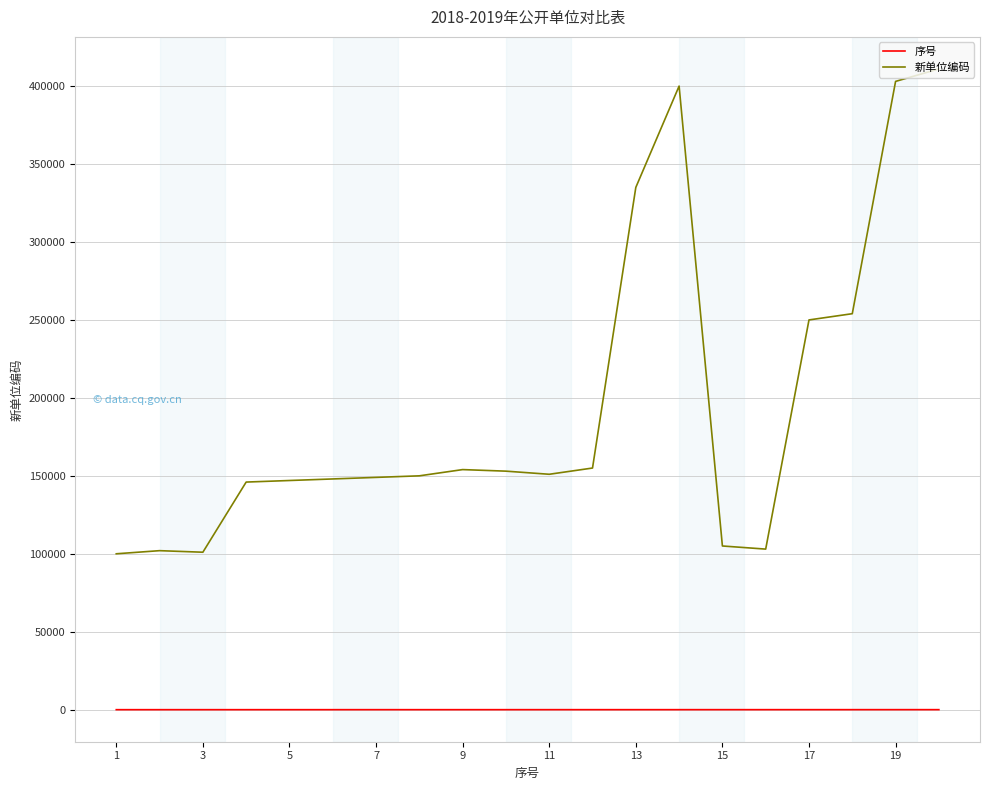

Which series has the largest total across all categories?

新单位编码